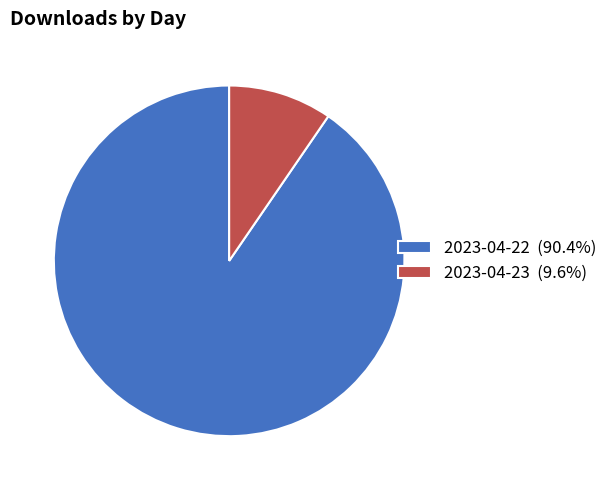

Is there any slice that represents more than half of the pie?

Yes